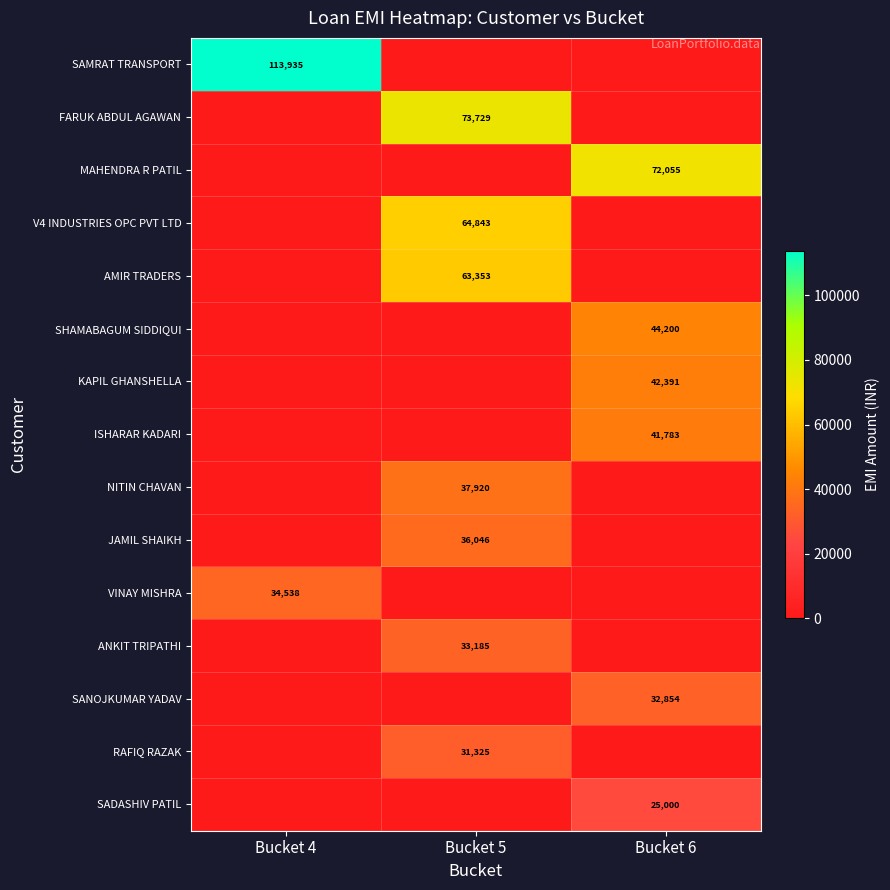

The VINAY MISHRA series shows 34538 at Bucket 4. True or false?

True